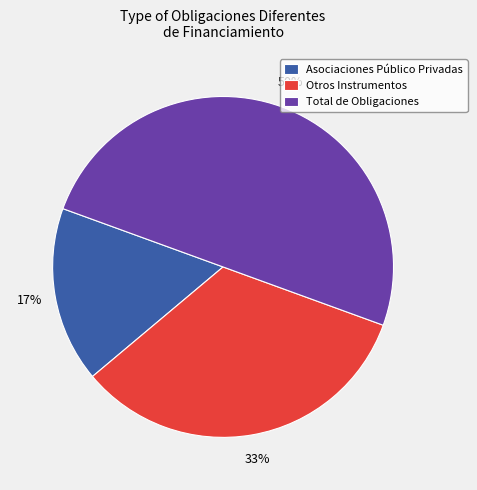

Rank the categories by value from lowest to highest.

Asociaciones Público Privadas, Otros Instrumentos, Total de Obligaciones